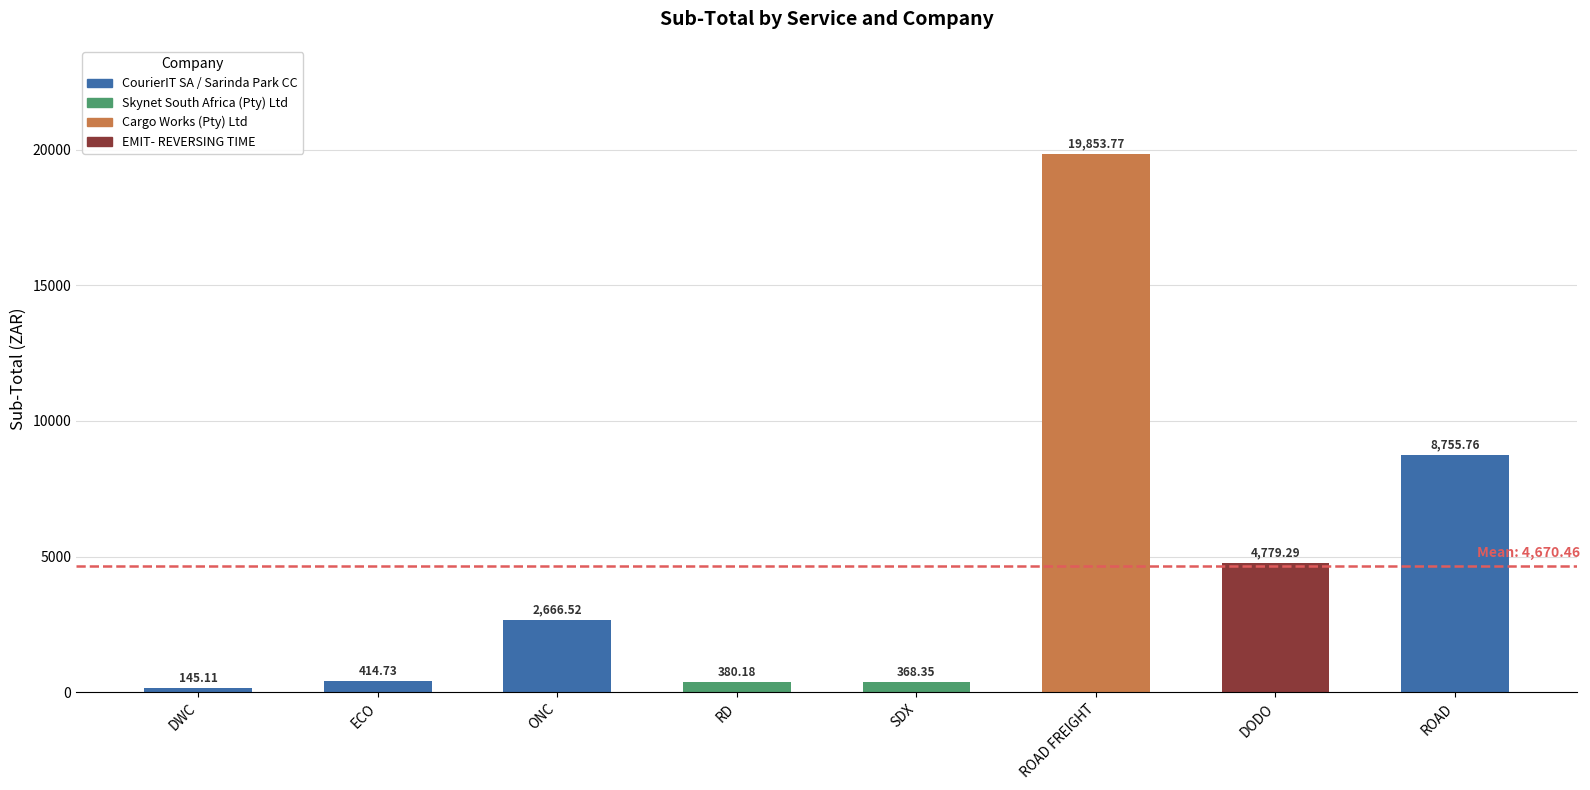

True or false: the data shows 4779.3 at DODO.

True